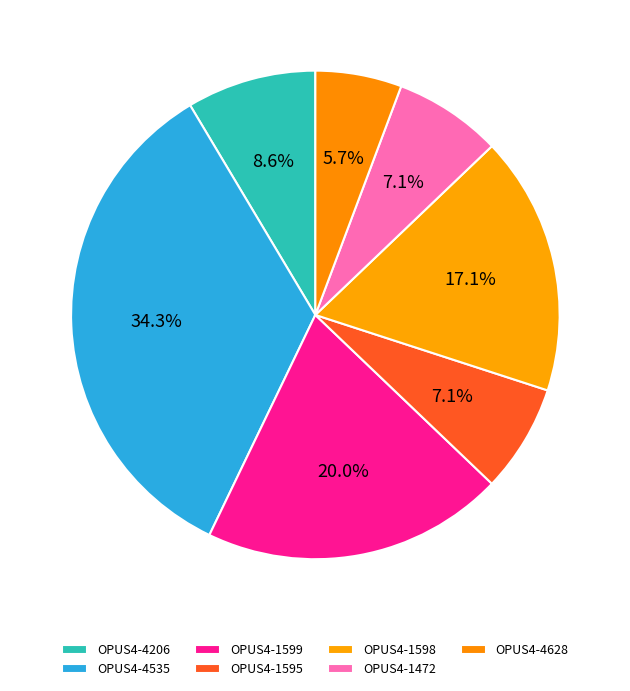

How many slices are in this pie chart?

7